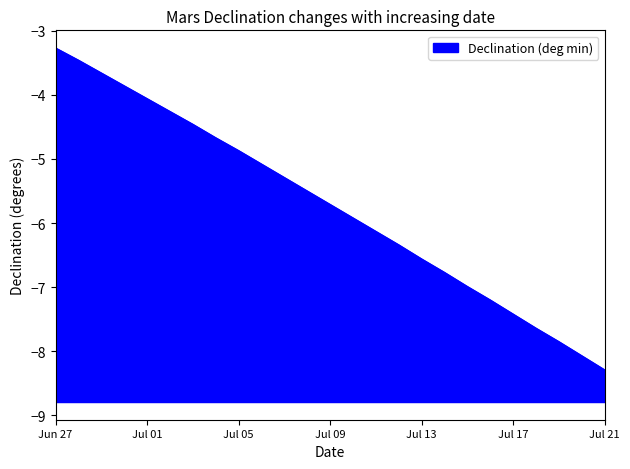

Reading right to left, what are all the values shown in this chart?

-8.3	-8.1	-7.8	-7.6	-7.4	-7.2	-7.0	-6.8	-6.6	-6.3	-6.1	-5.9	-5.7	-5.5	-5.3	-5.1	-4.9	-4.7	-4.5	-4.3	-4.1	-3.9	-3.7	-3.5	-3.3